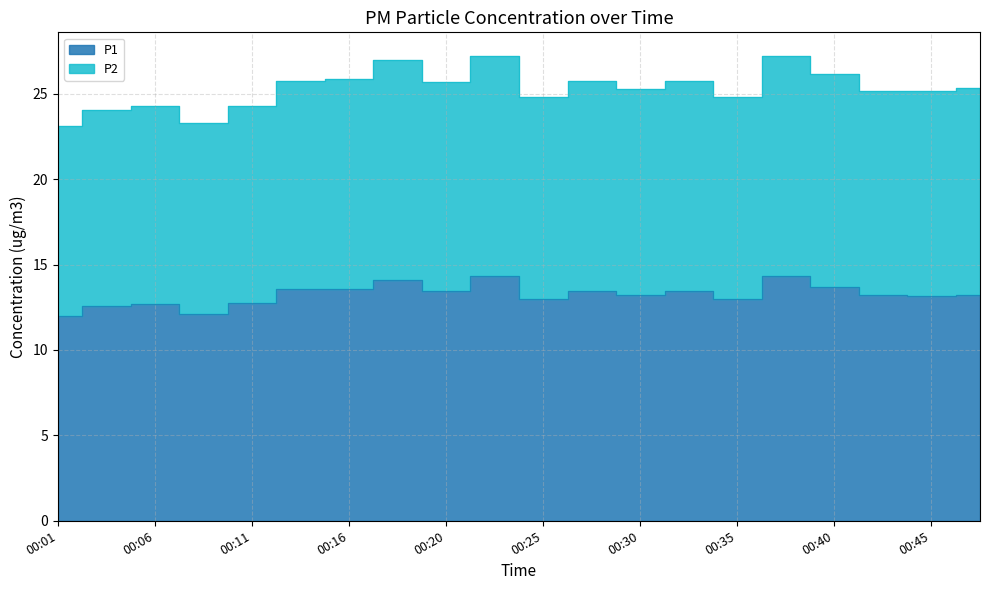

What is the sum of all P2 values?

505.9